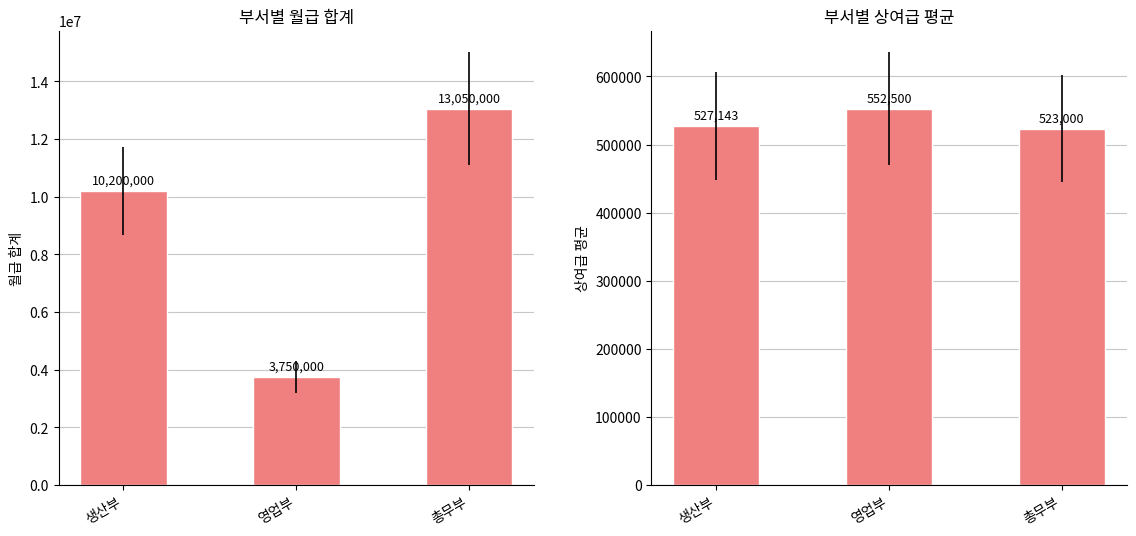

Which series has the largest range (max minus min)?

월급 합계